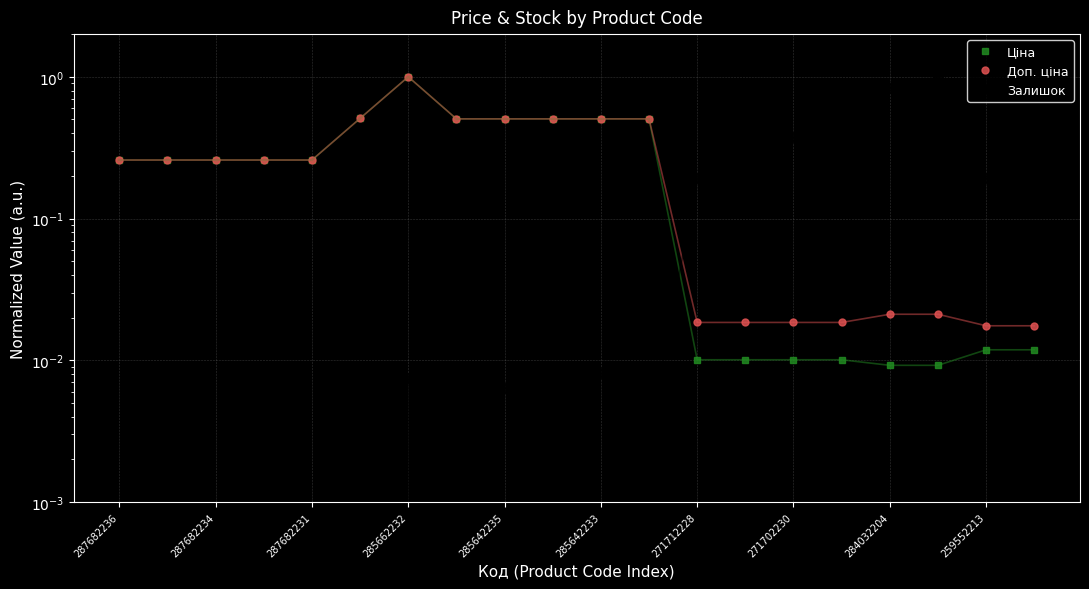

True or false: Доп. ціна and Ціна cross at least once.

False